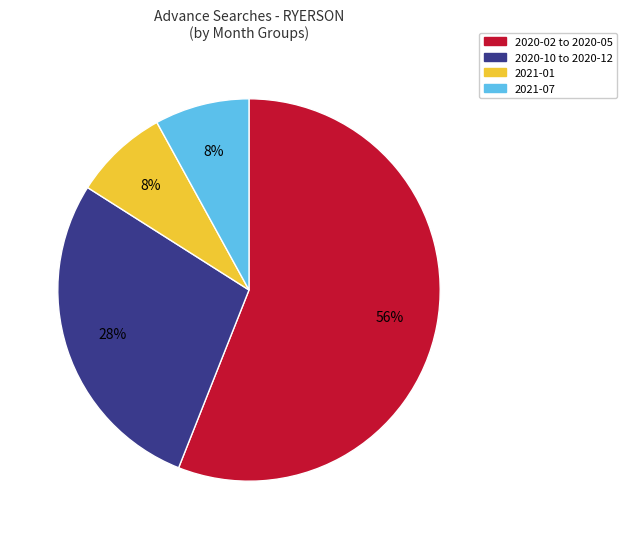

How many segments does this pie chart have?

4